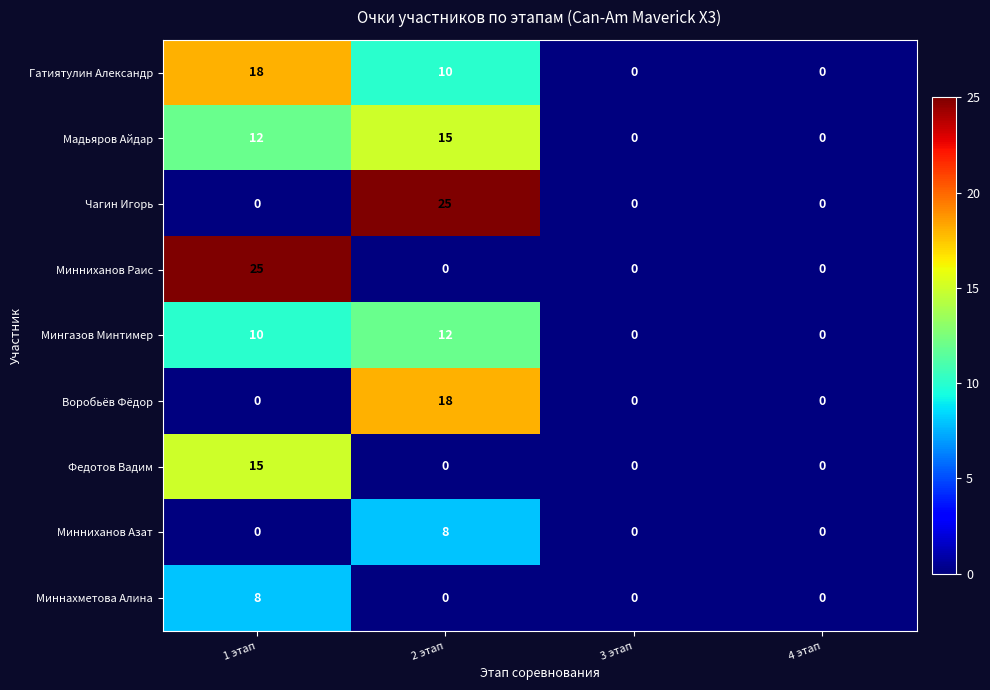

The Мадьяров Айдар series shows -7 at 4 этап. True or false?

False